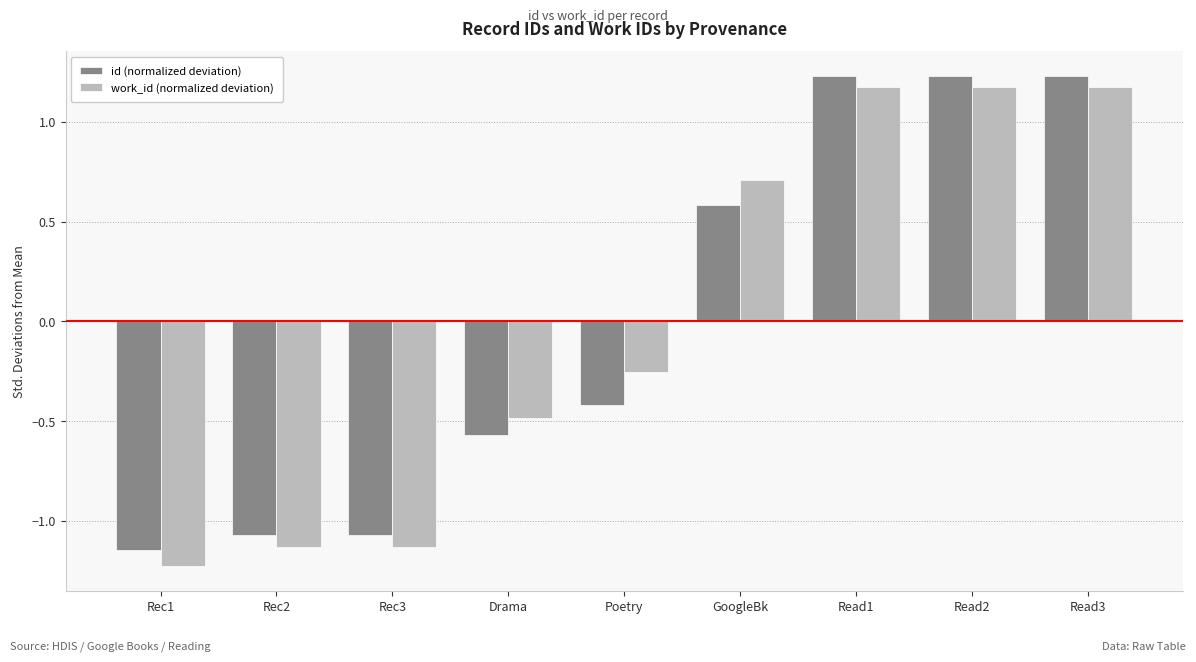

Which category has the lowest value in the work_id (normalized deviation) series?

Rec1